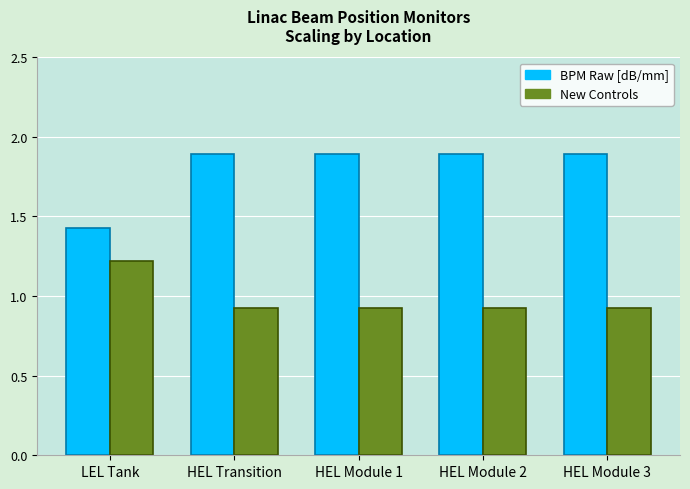

Rank the series by their maximum value, from lowest to highest.

New Controls, BPM Raw [dB/mm]